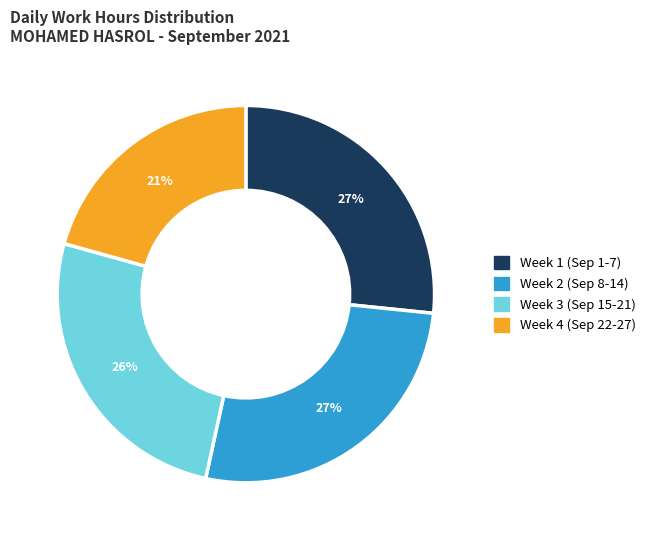

Does any single category account for the majority?

No